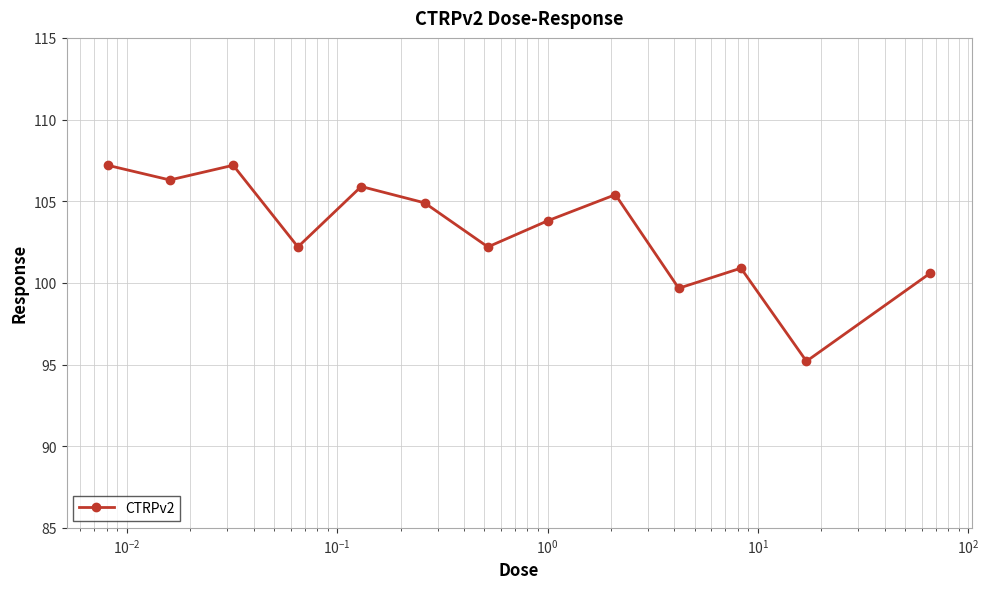

What is the minimum value shown in the chart?

95.2